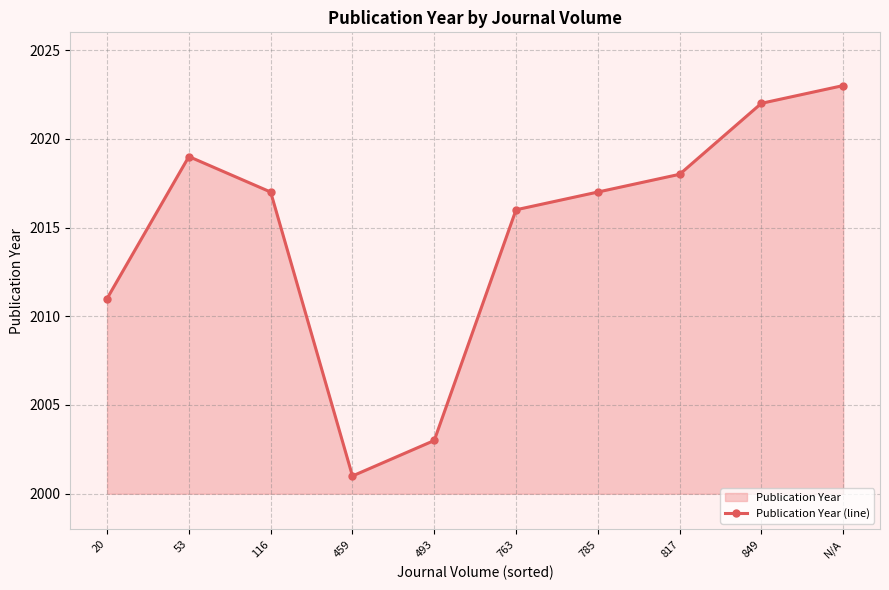

How many lines are shown in the chart?

1